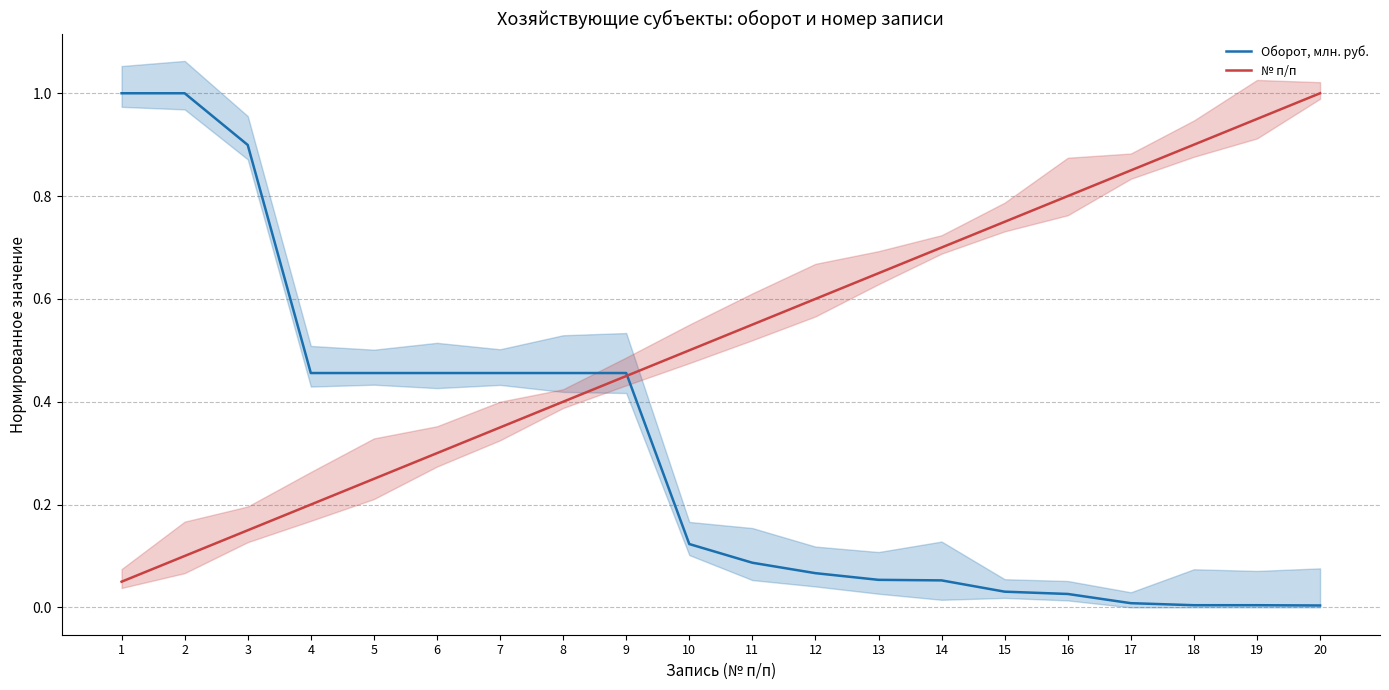

Reading left to right, extract all data points from this chart.

Оборот, млн. руб.: 1=1.0	2=1.0	3=0.9	4=0.5	5=0.5	6=0.5	7=0.5	8=0.5	9=0.5	10=0.1	11=0.1	12=0.1	13=0.1	14=0.1	15=0.0	16=0.0	17=0.0	18=0.0	19=0.0	20=0.0
№ п/п: 1=0.1	2=0.1	3=0.1	4=0.2	5=0.2	6=0.3	7=0.3	8=0.4	9=0.5	10=0.5	11=0.6	12=0.6	13=0.7	14=0.7	15=0.8	16=0.8	17=0.8	18=0.9	19=0.9	20=1.0